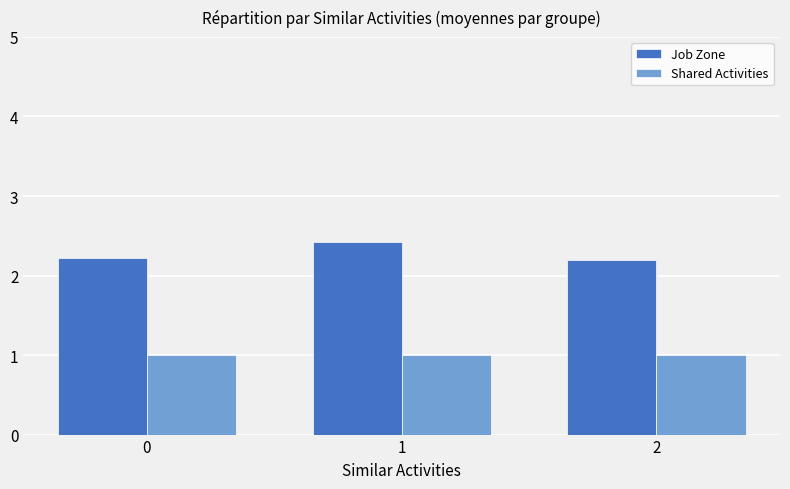

Read the Shared Activities value at 2.

1.0